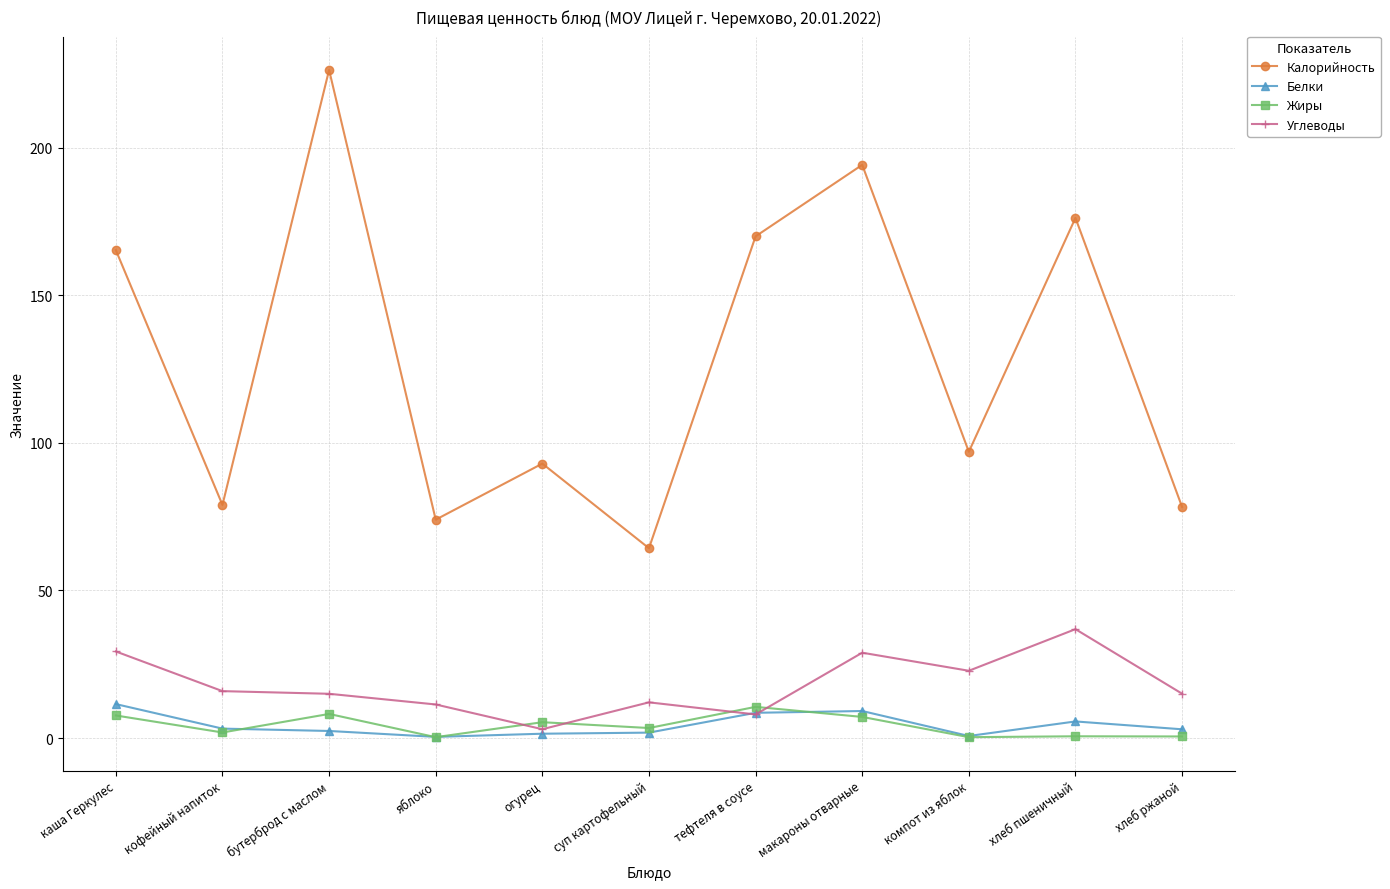

Which series has the largest range (max minus min)?

Калорийность